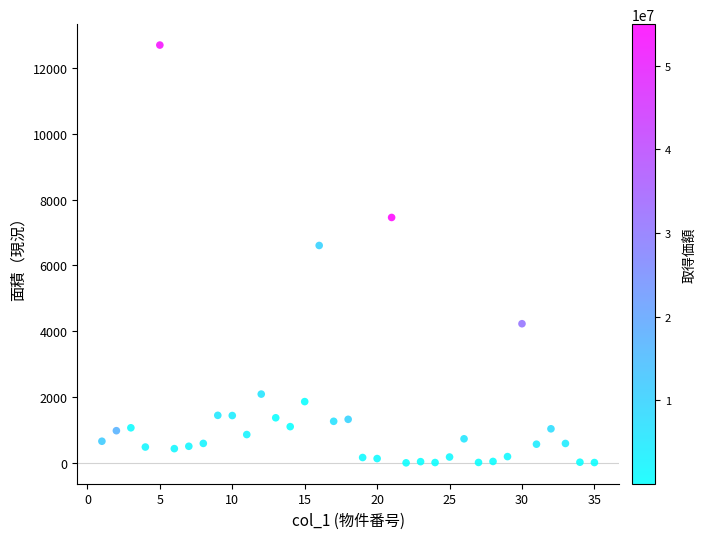

What is the range of X values (max minus min)?

34.0